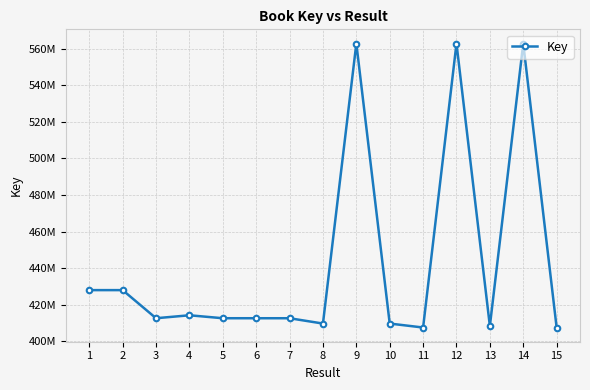

Does the chart have visible grid lines?

Yes